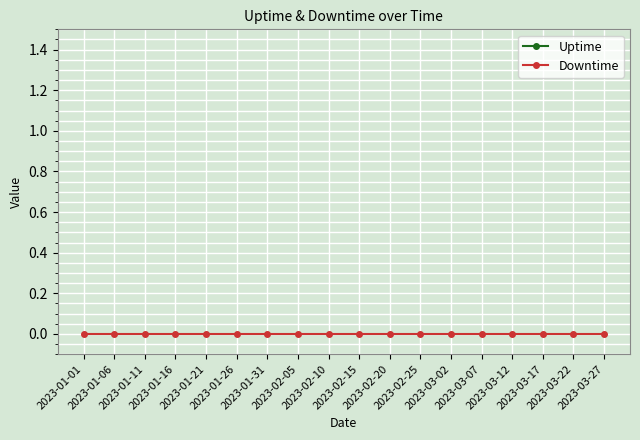

Which series has the largest total across all categories?

Uptime